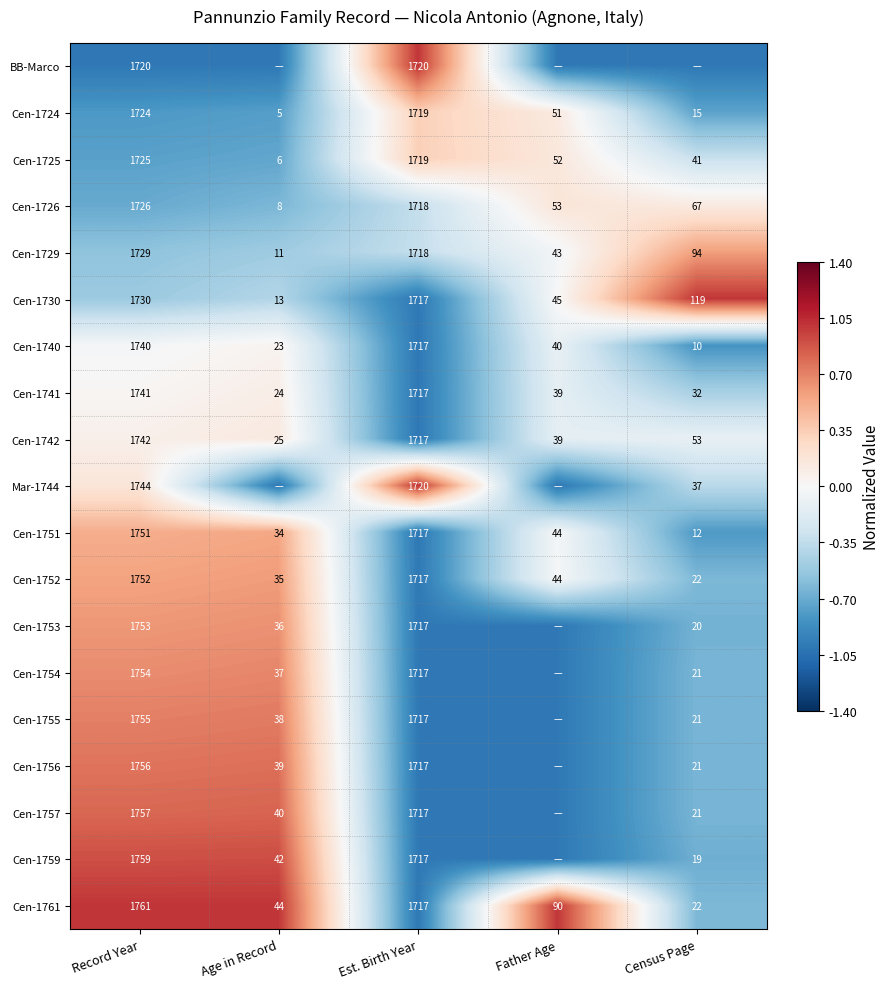

What is the sum of the Cen-1741 values at Age in Record and Father Age?

63